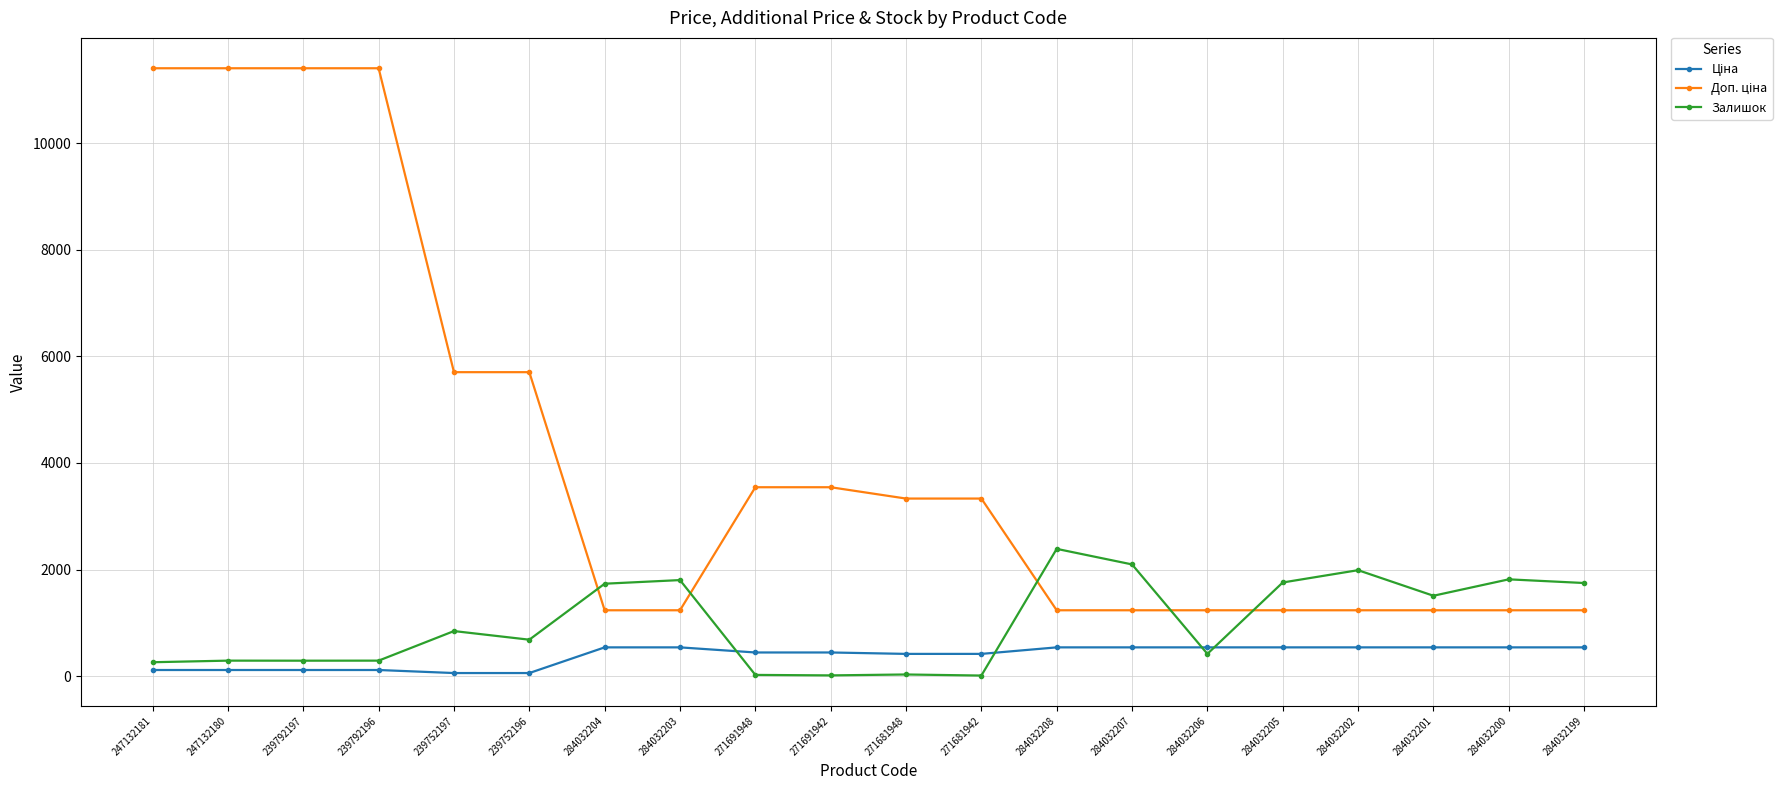

The Залишок series shows 2312.6 at 284032201. True or false?

False